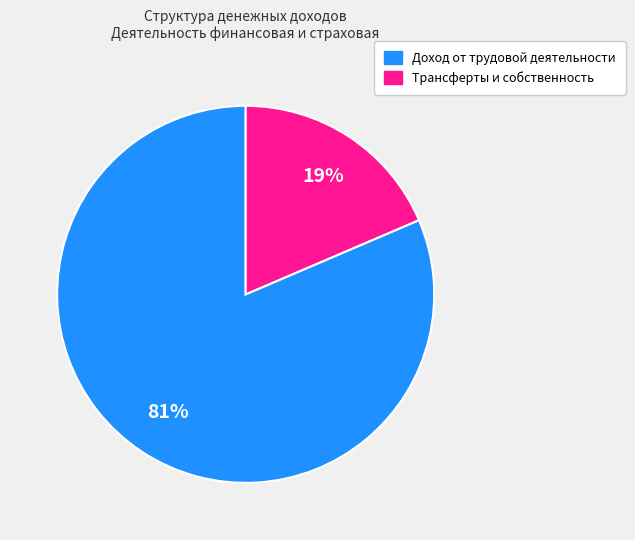

Combined, do Доход от трудовой деятельности and Трансферты и собственность account for over 50%?

Yes